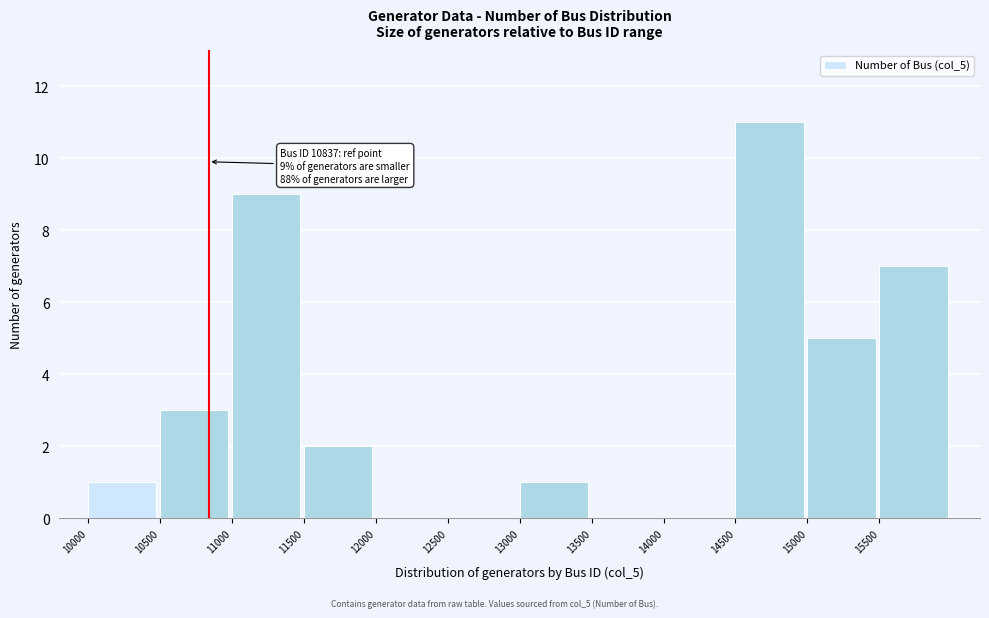

Which range on the x-axis has the tallest bar?

14500 to 15000